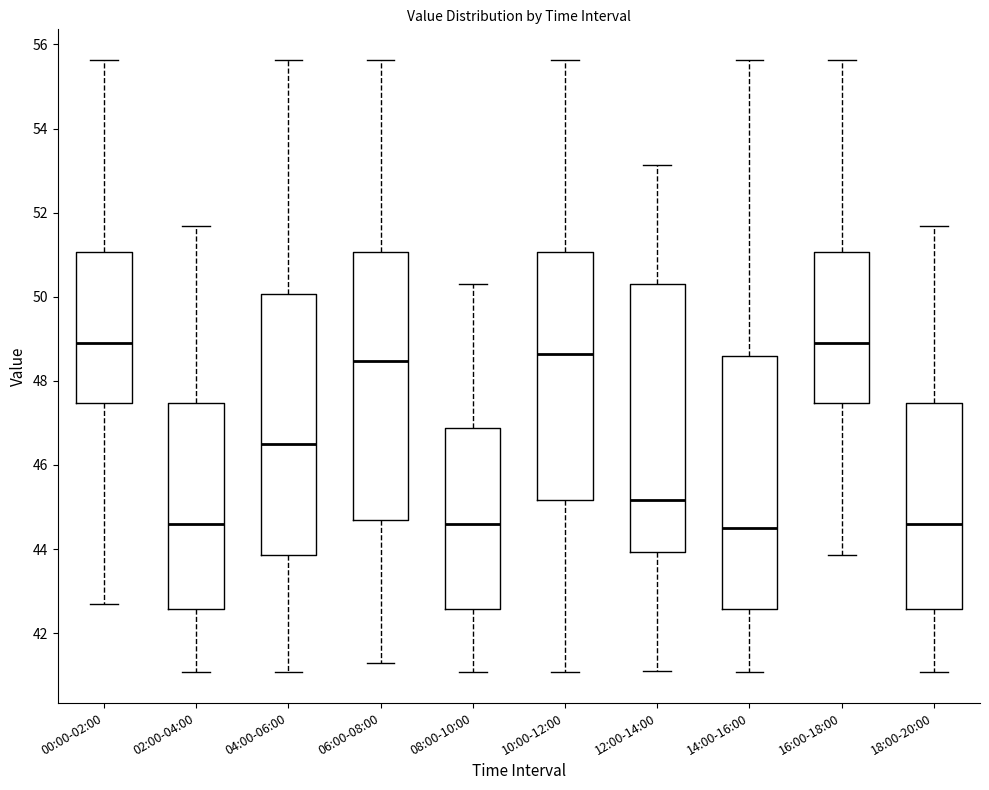

Reading left to right, read every box against the y-axis: the position of its median line, the range the box covers, and the ends of its whiskers. The values are not printed on the chart, so give them approximately, as read against the axis.

00:00-02:00: median 49.0, box 47.4 to 51.0, whiskers 42.8 to 55.6
02:00-04:00: median 44.6, box 42.6 to 47.4, whiskers 41.0 to 51.6
04:00-06:00: median 46.6, box 43.8 to 50.0, whiskers 41.0 to 55.6
06:00-08:00: median 48.4, box 44.8 to 51.0, whiskers 41.4 to 55.6
08:00-10:00: median 44.6, box 42.6 to 46.8, whiskers 41.0 to 50.4
10:00-12:00: median 48.6, box 45.2 to 51.0, whiskers 41.0 to 55.6
12:00-14:00: median 45.2, box 44.0 to 50.4, whiskers 41.2 to 53.2
14:00-16:00: median 44.6, box 42.6 to 48.6, whiskers 41.0 to 55.6
16:00-18:00: median 49.0, box 47.4 to 51.0, whiskers 43.8 to 55.6
18:00-20:00: median 44.6, box 42.6 to 47.4, whiskers 41.0 to 51.6